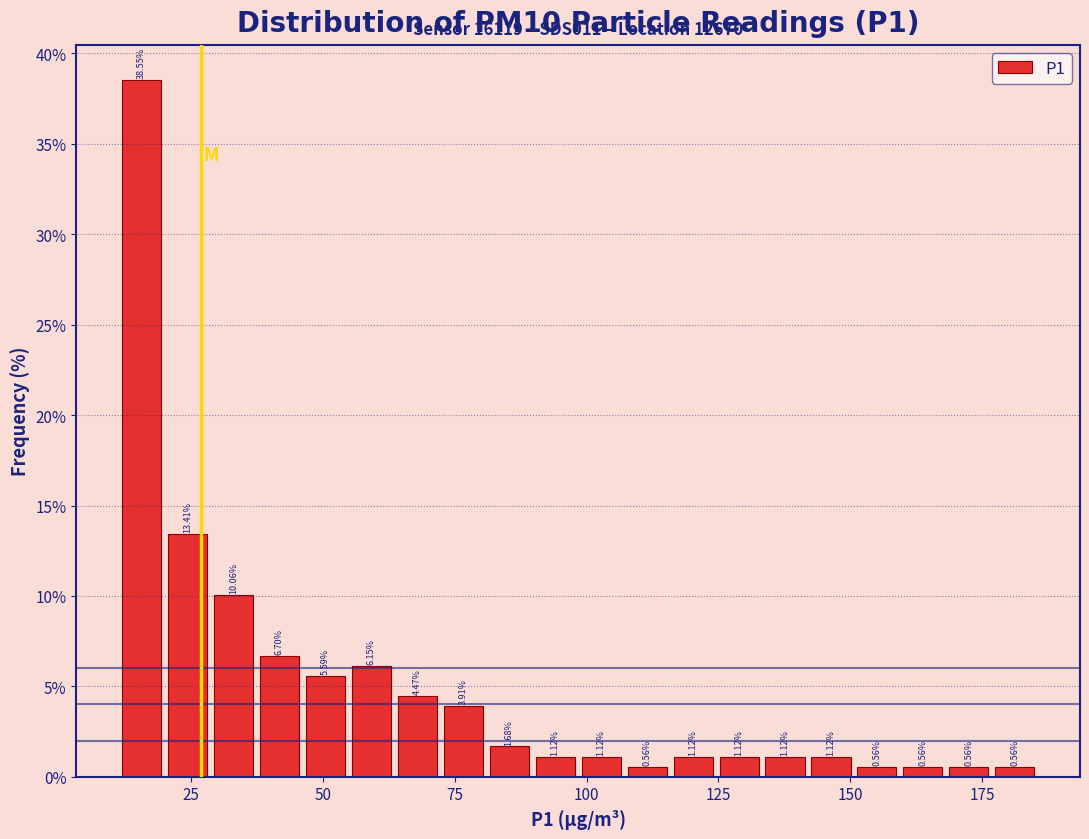

Around what value on the x-axis is the tallest bar? Give the approximate position of its centre, as read against the axis.

15